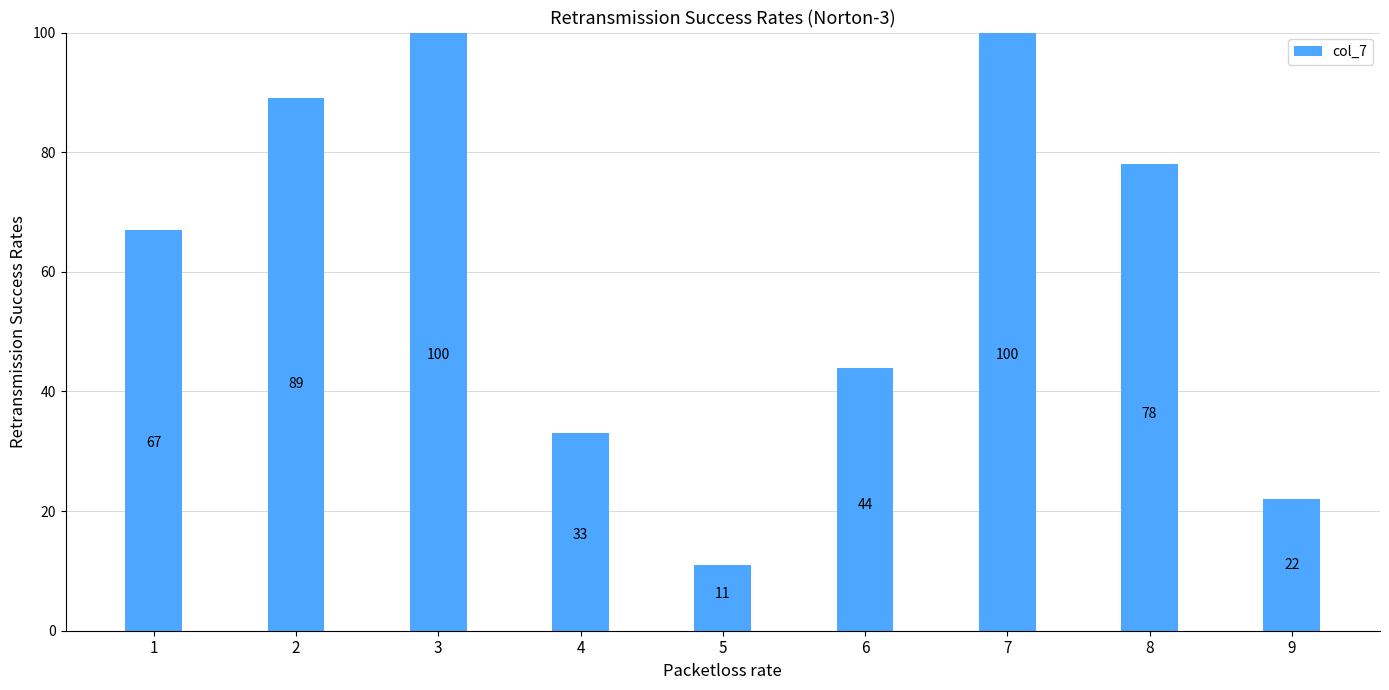

Read the value at 5, to the nearest 5.

10